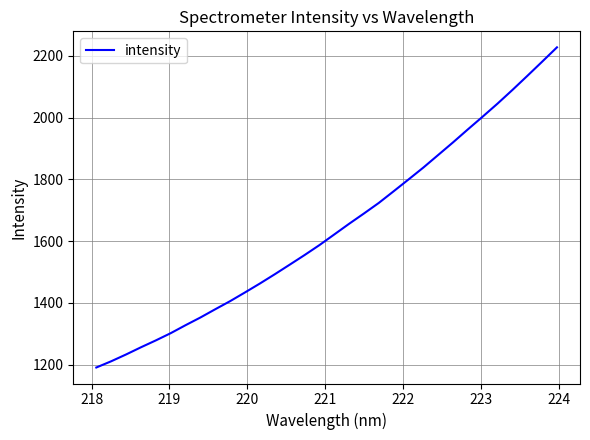

What is the difference between the maximum and minimum values?

1036.9